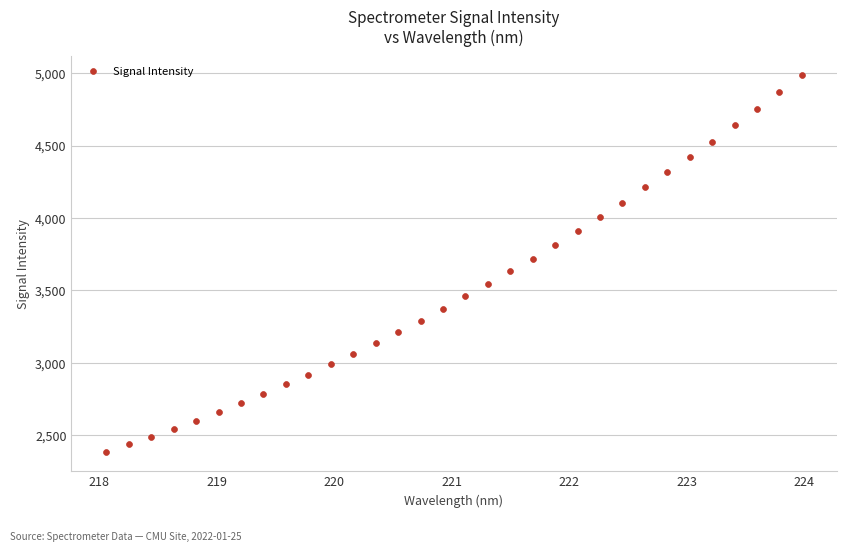

What is the range of Y values (max minus min)?

2603.8